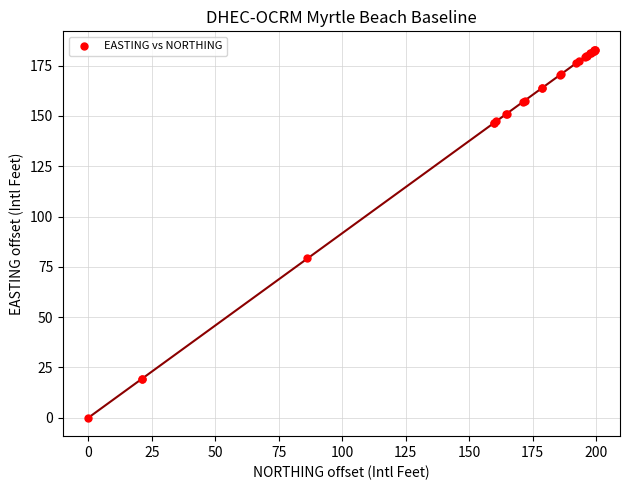

What Y value in the scatter plot is closest to 91?

79.2